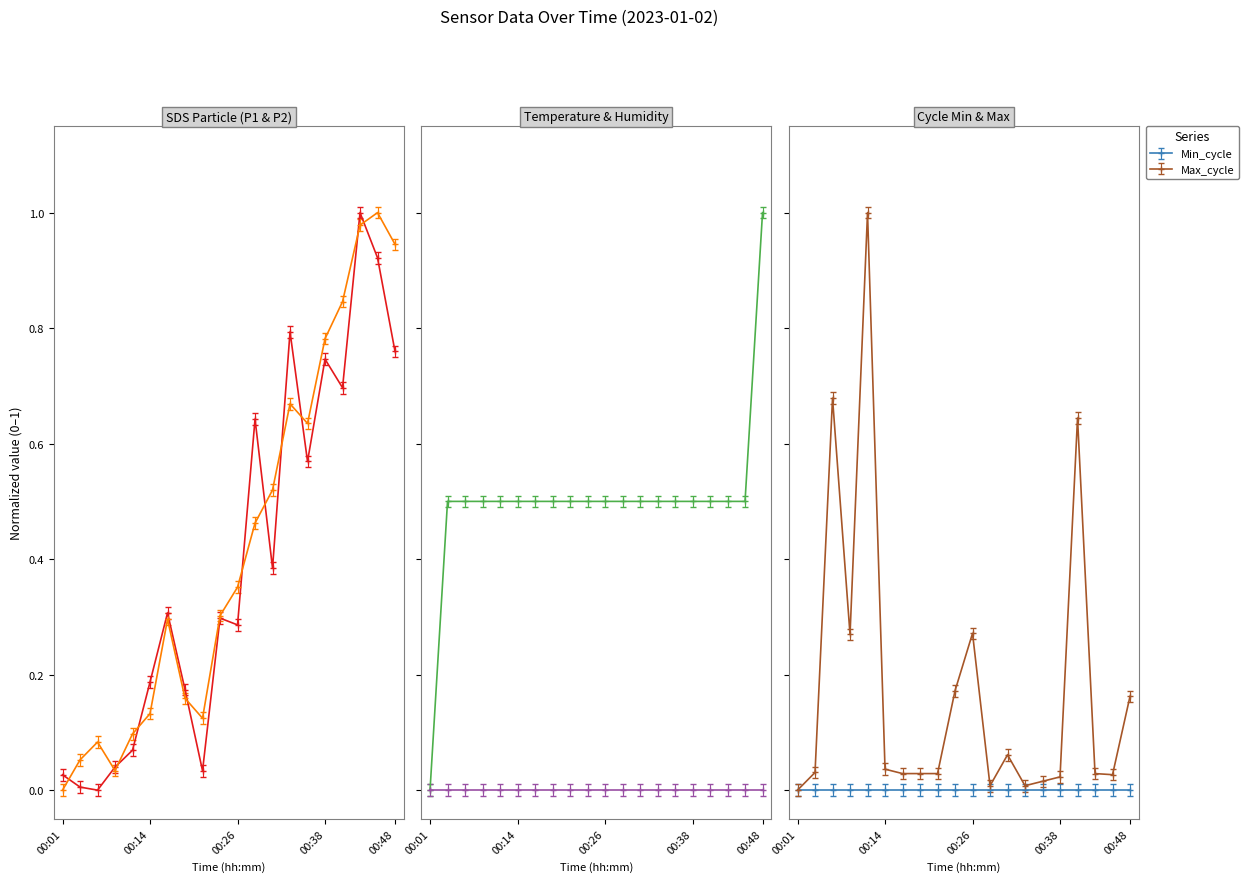

Reading left to right, transcribe all the data shown in this chart.

SDS_P1: 0.0	0.0	0.0	0.0	0.1	0.2	0.3	0.2	0.0	0.3	0.3	0.6	0.4	0.8	0.6	0.7	0.7	1.0	0.9	0.8
SDS_P2: 0.0	0.1	0.1	0.0	0.1	0.1	0.3	0.2	0.1	0.3	0.4	0.5	0.5	0.7	0.6	0.8	0.8	1.0	1.0	0.9
Temp: -0.0	0.5	0.5	0.5	0.5	0.5	0.5	0.5	0.5	0.5	0.5	0.5	0.5	0.5	0.5	0.5	0.5	0.5	0.5	1.0
Max_cycle: 0.0	0.0	0.7	0.3	1.0	0.0	0.0	0.0	0.0	0.2	0.3	0.0	0.1	0.0	0.0	0.0	0.6	0.0	0.0	0.2